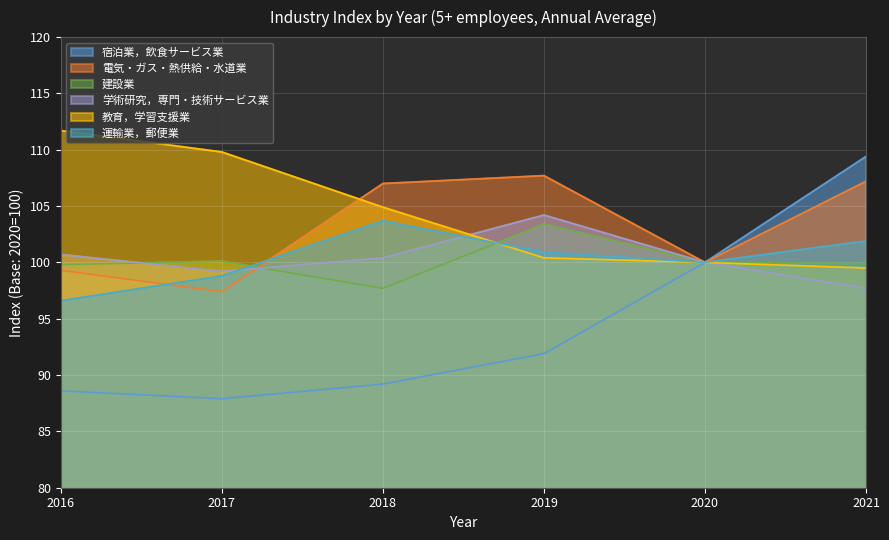

The value of 建設業 at 2020 is 174.1. True or false?

False